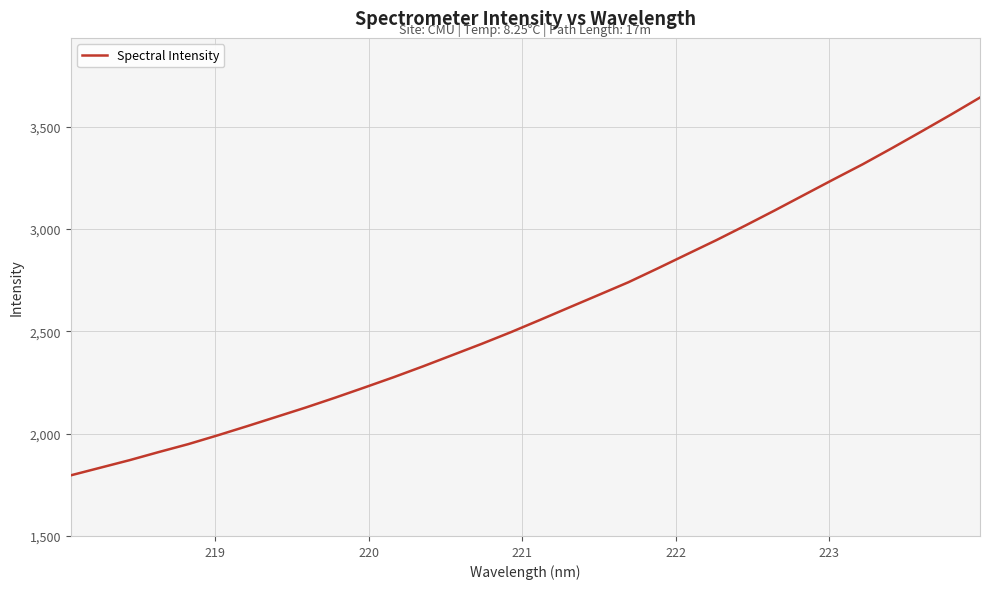

What is the difference between the maximum and minimum values?

1846.6